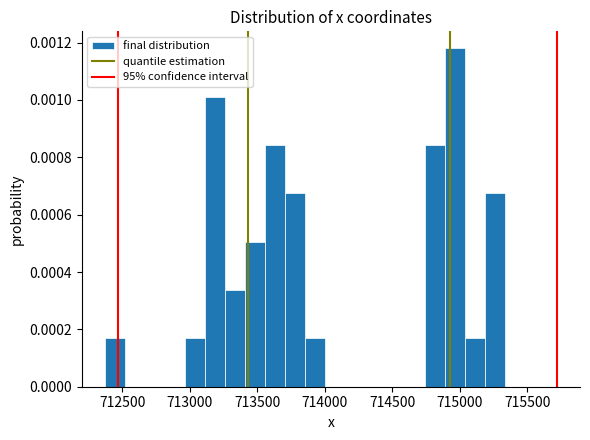

Read against the x-axis, roughly where is the centre of the tallest bar?

714950